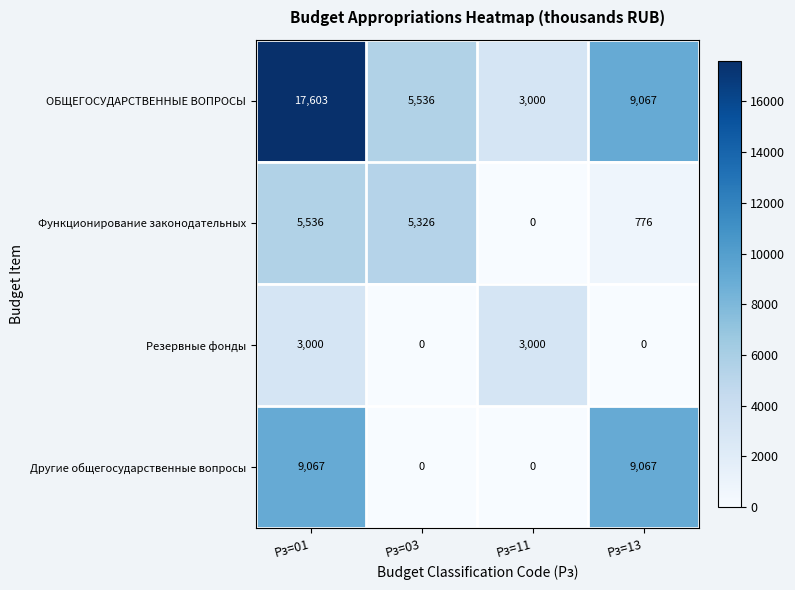

At how many categories does at least one series exceed 11416?

1